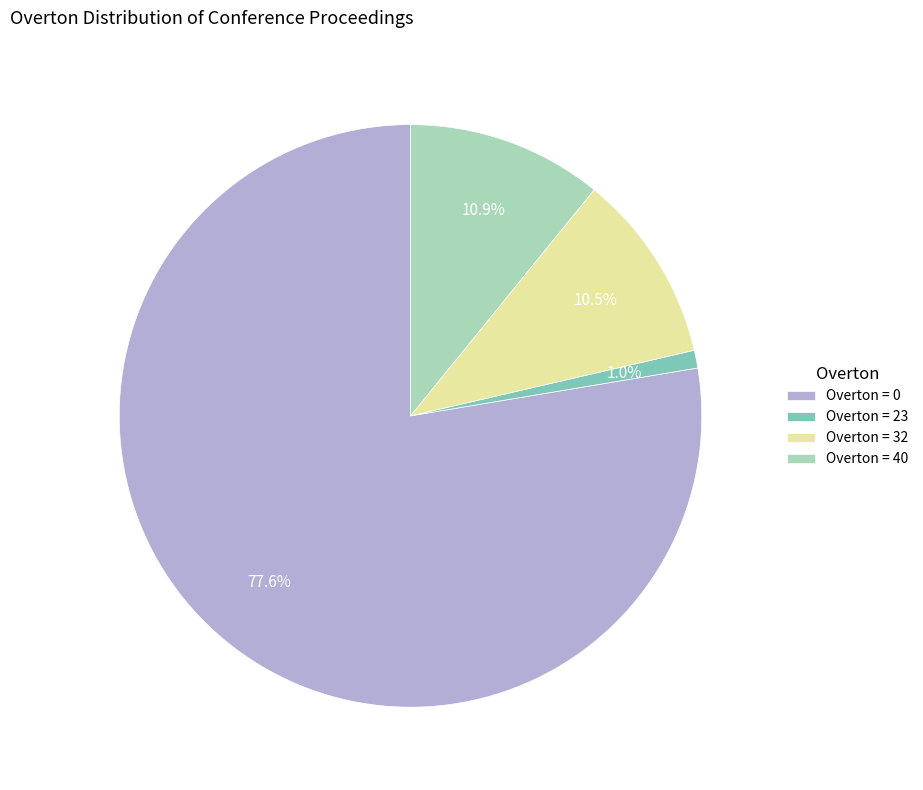

Which category has the smallest portion of the pie?

Overton = 23